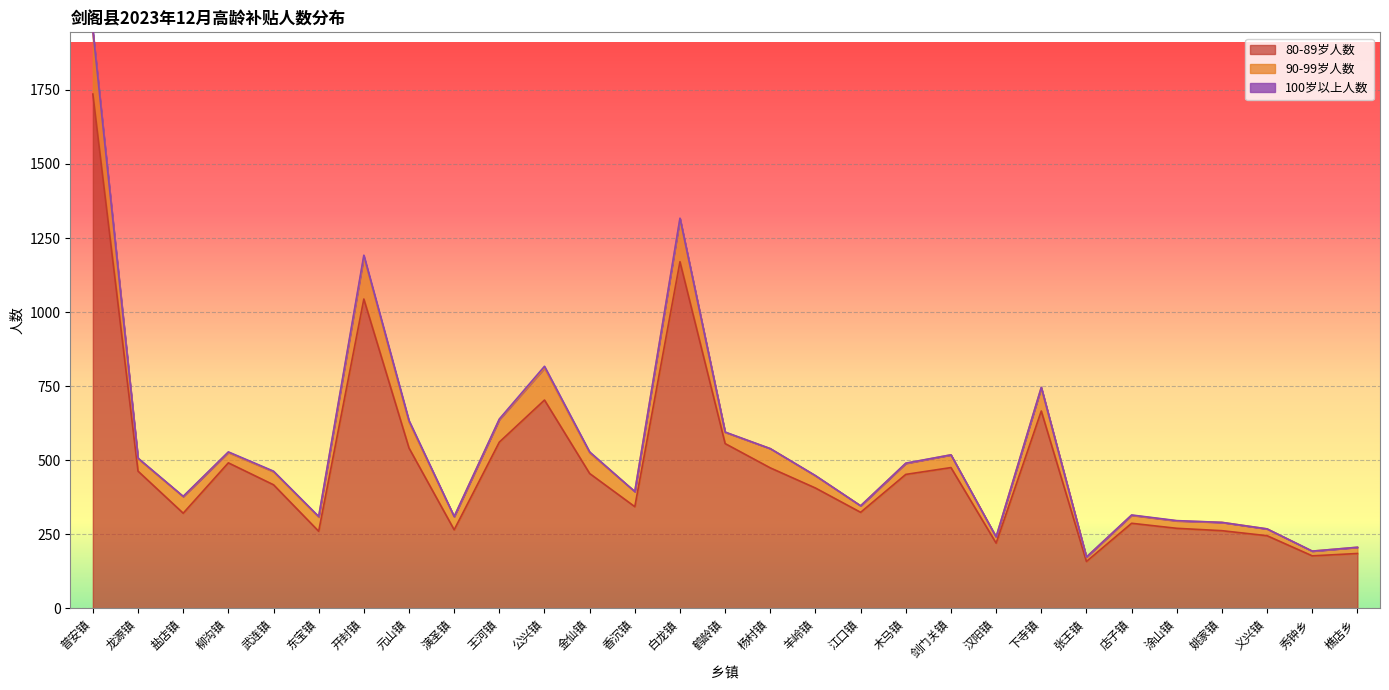

The 80-89岁人数 series shows 475 at 剑门关镇. True or false?

True